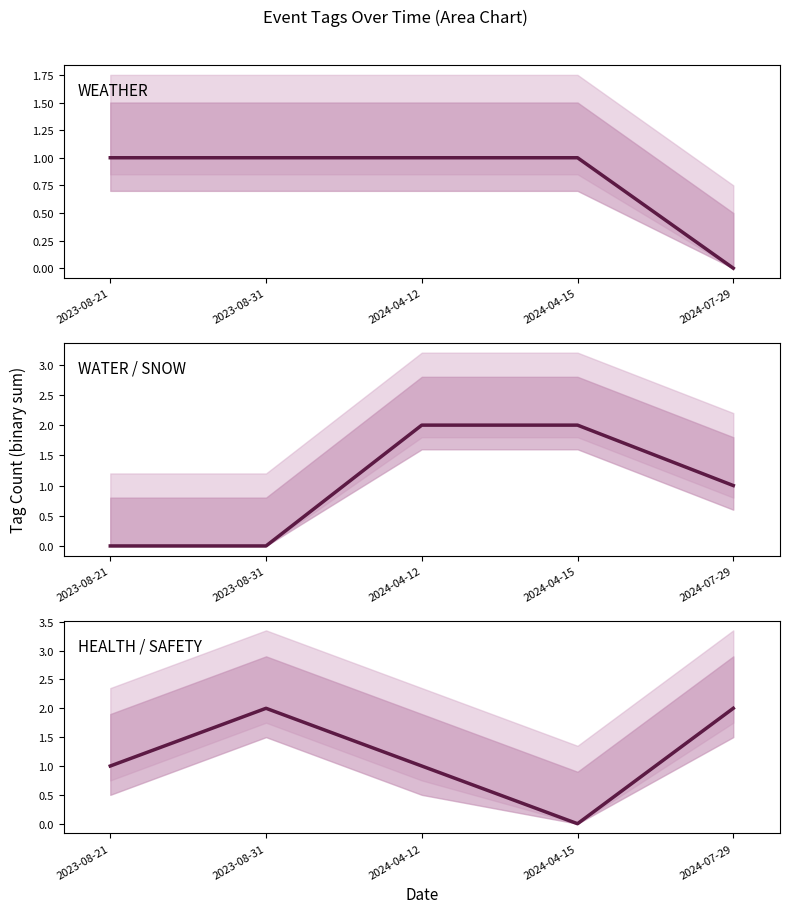

What are all the series names shown in the legend?

WEATHER, WATER / SNOW, HEALTH / SAFETY